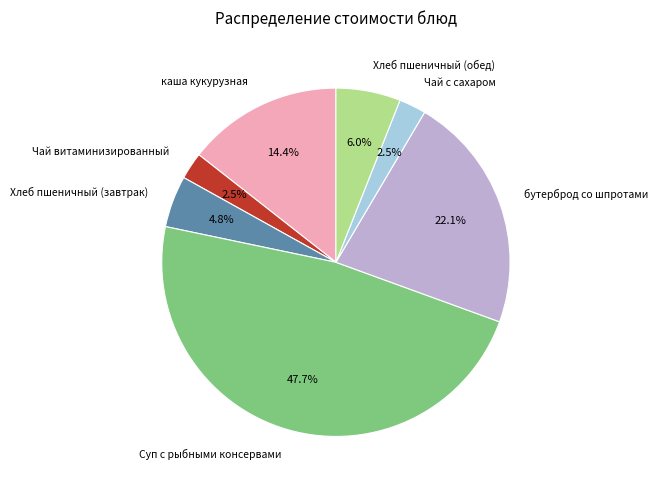

How many slices are in this pie chart?

7